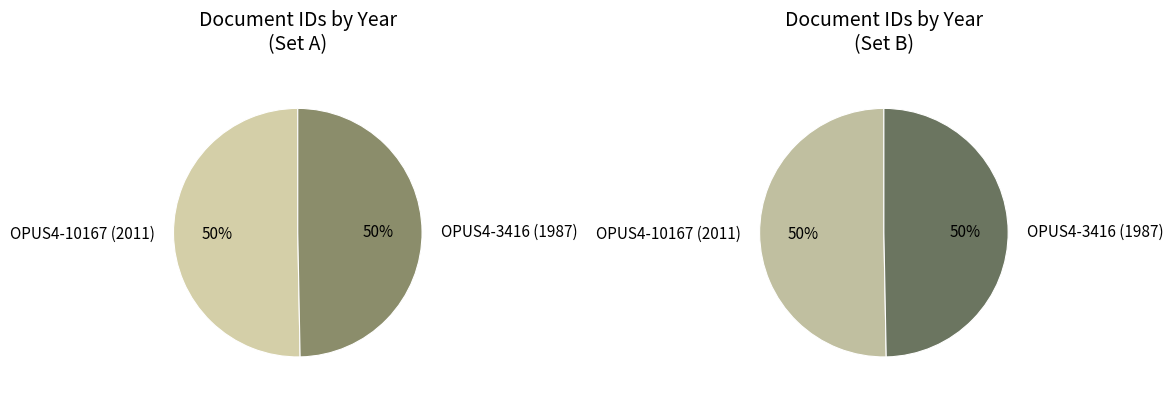

To the nearest percent, what percentage of the pie is Konferenzveröffentlichung (1987)?

50%